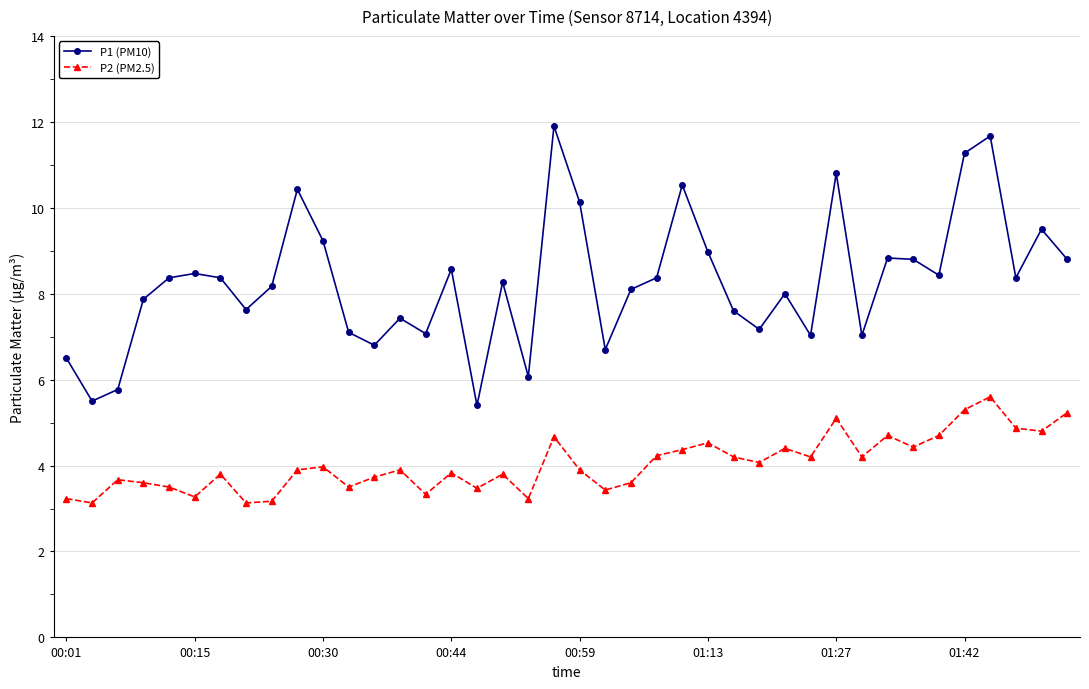

What is the maximum value for P1 (PM10)?

11.9